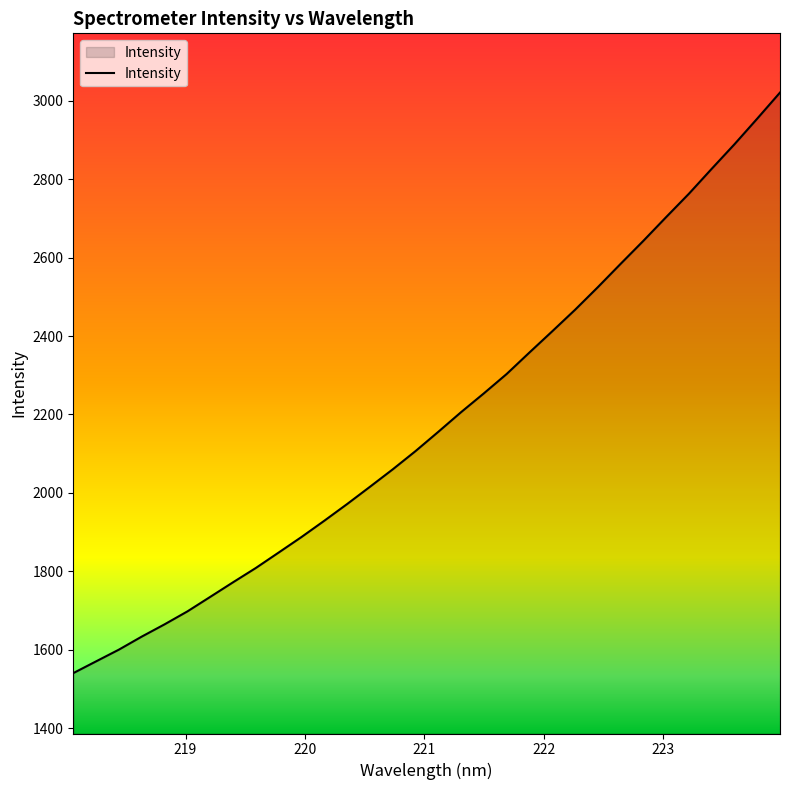

What is the greatest value displayed?

3021.1